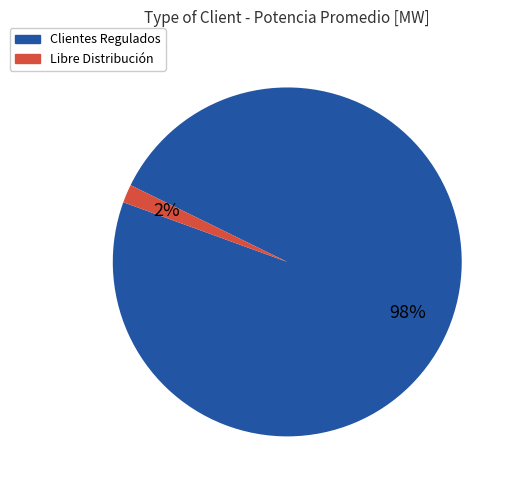

To the nearest percent, what is the average slice percentage?

50%